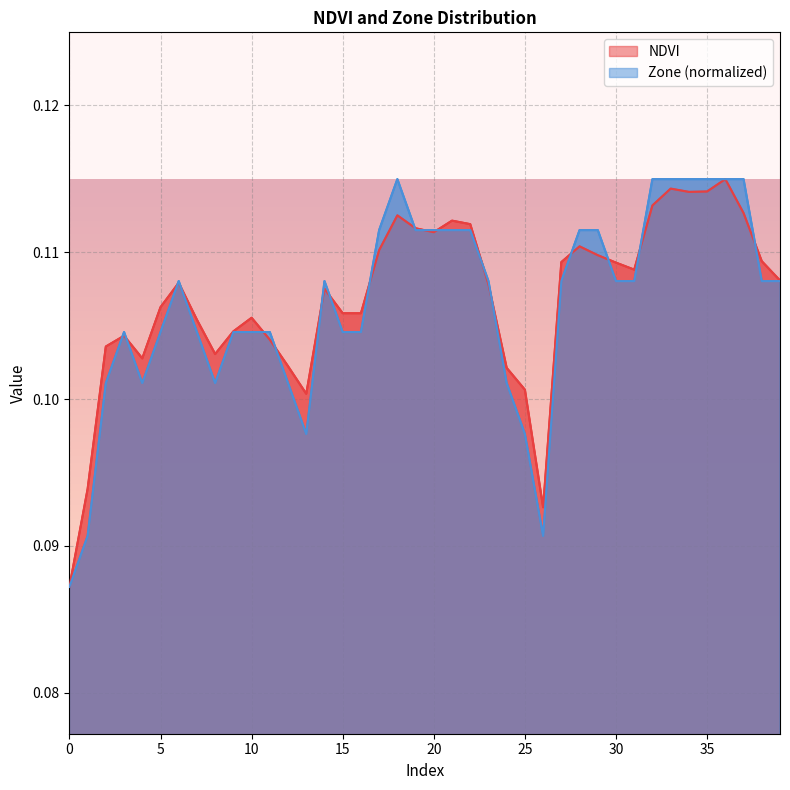

At 29, list the series in order from largest to smallest.

Zone, NDVI